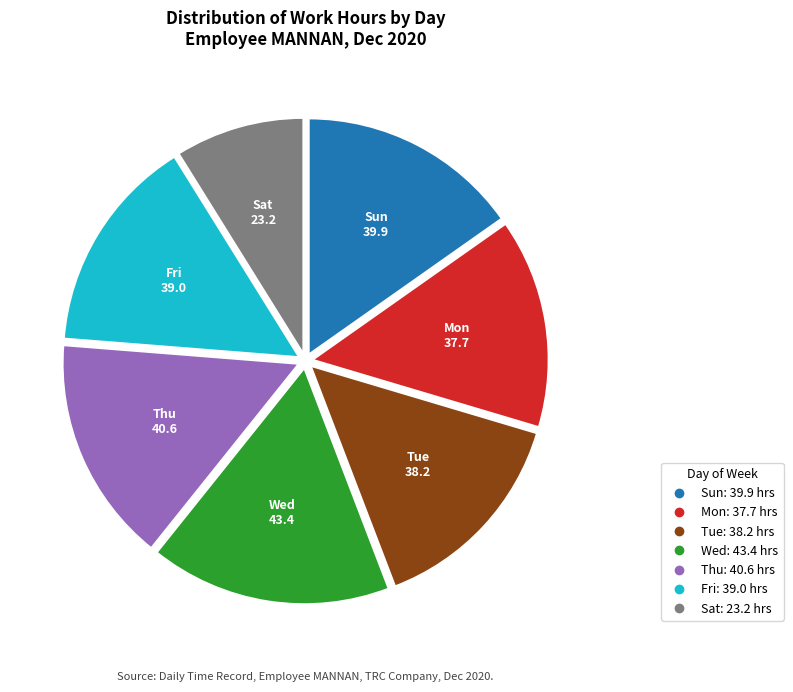

Is there a majority slice in this chart?

No